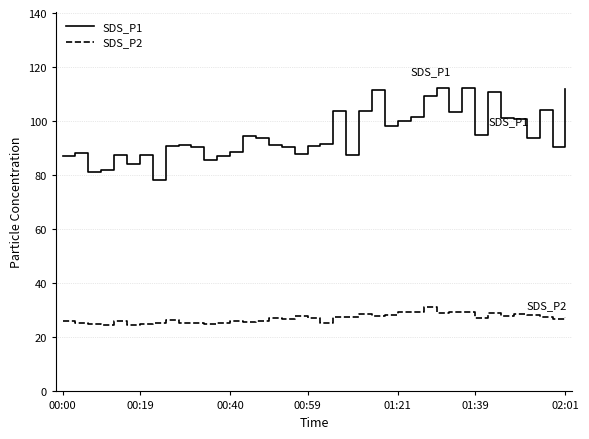

What is the sum of all SDS_P1 values?

3801.8